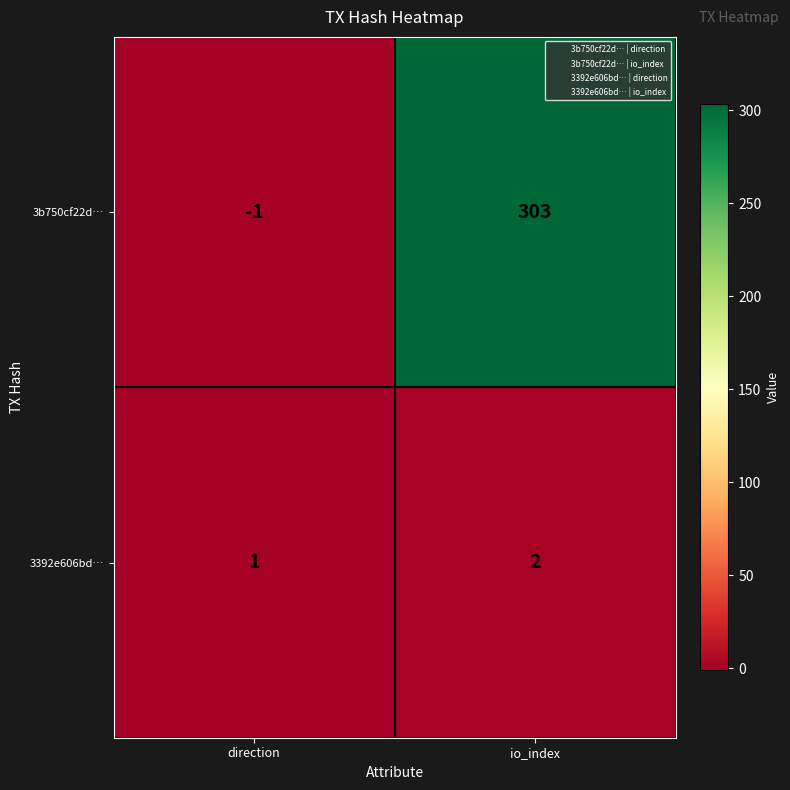

What is the difference between the 3b750cf22d… values at direction and io_index?

304